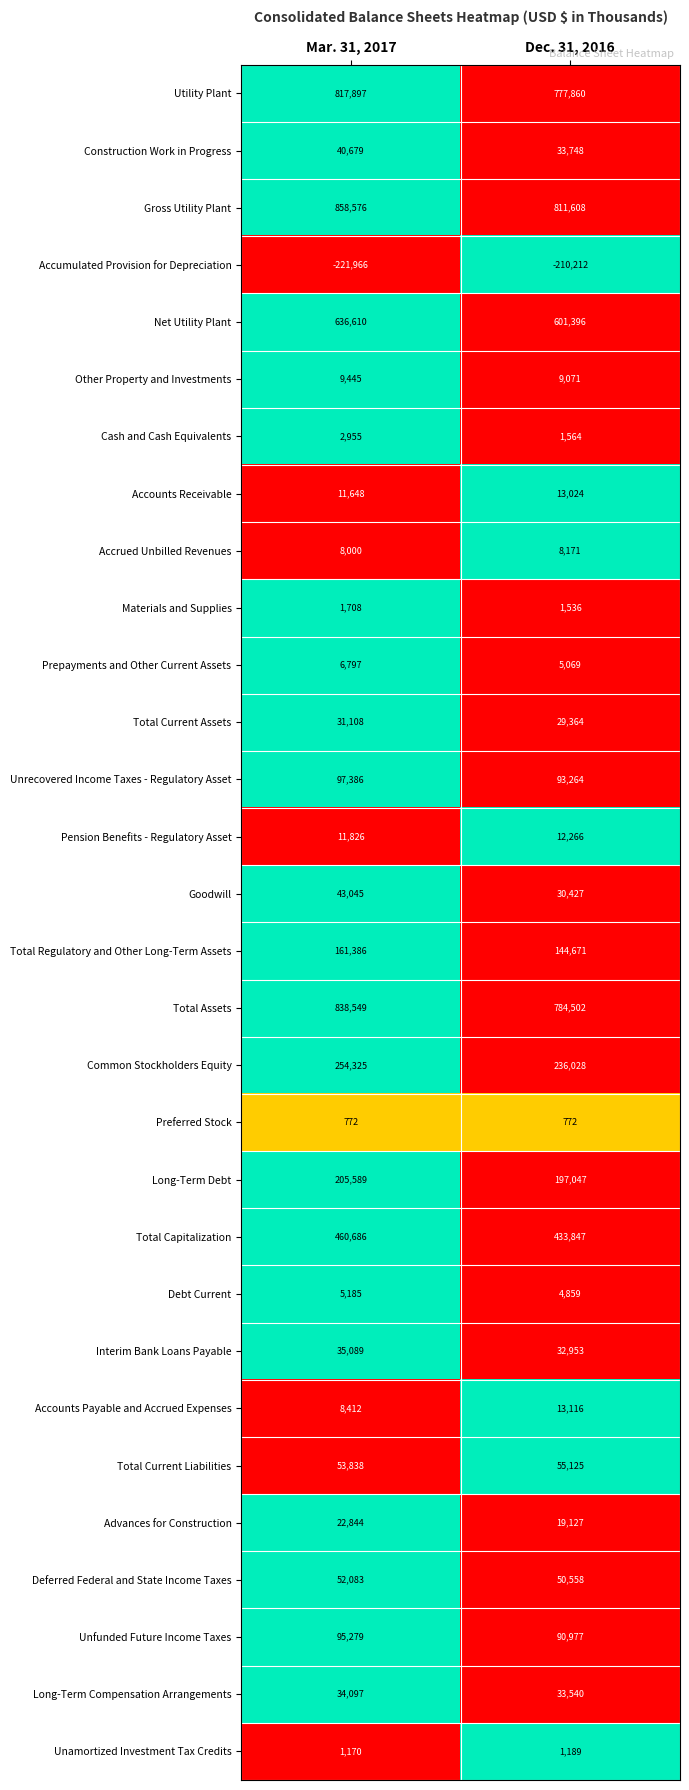

List the series in order of their peak value, highest first.

Gross Utility Plant, Total Assets, Utility Plant, Net Utility Plant, Total Capitalization, Common Stockholders Equity, Long-Term Debt, Total Regulatory and Other Long-Term Assets, Unrecovered Income Taxes - Regulatory Asset, Unfunded Future Income Taxes, Total Current Liabilities, Deferred Federal and State Income Taxes, Goodwill, Construction Work in Progress, Interim Bank Loans Payable, Long-Term Compensation Arrangements, Total Current Assets, Advances for Construction, Accounts Payable and Accrued Expenses, Accounts Receivable, Pension Benefits - Regulatory Asset, Other Property and Investments, Accrued Unbilled Revenues, Prepayments and Other Current Assets, Debt Current, Cash and Cash Equivalents, Materials and Supplies, Unamortized Investment Tax Credits, Preferred Stock, Accumulated Provision for Depreciation